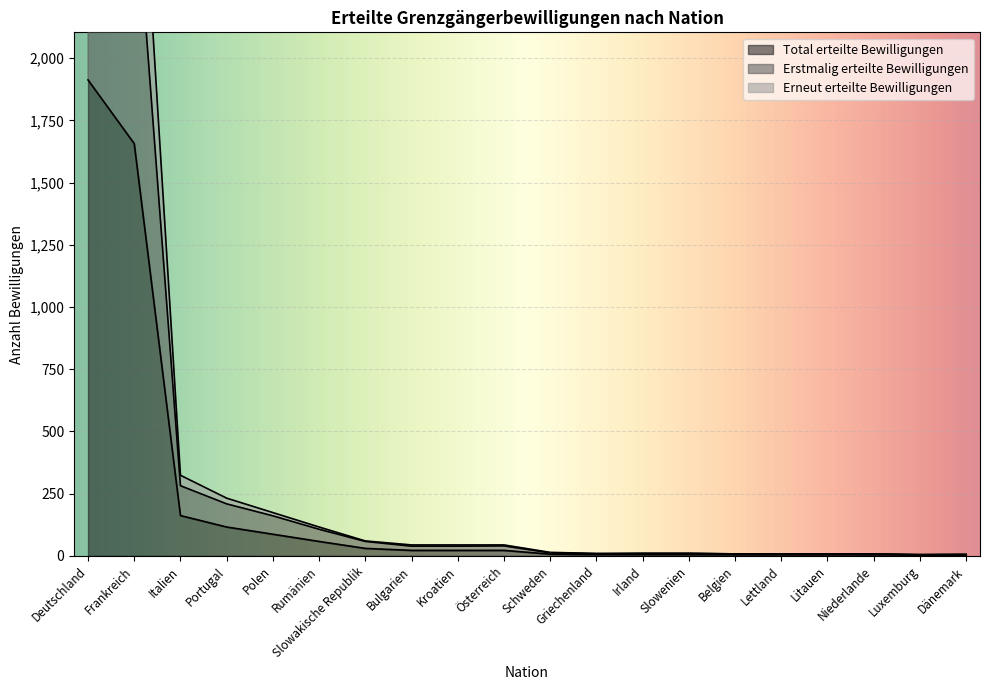

Rank the categories by Total erteilte Bewilligungen value from highest to lowest.

Deutschland, Frankreich, Italien, Portugal, Polen, Rumänien, Slowakische Republik, Bulgarien, Kroatien, Österreich, Schweden, Griechenland, Irland, Slowenien, Belgien, Lettland, Litauen, Niederlande, Luxemburg, Dänemark